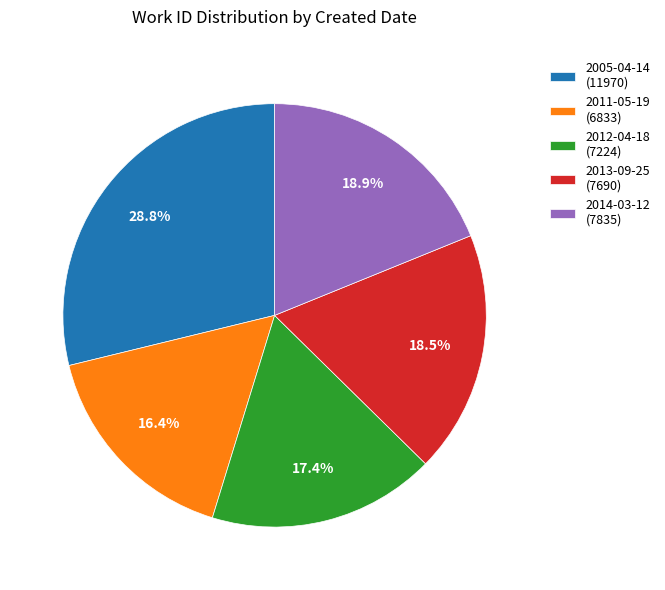

Which category has the biggest portion of the pie?

2005-04-14 (11970)